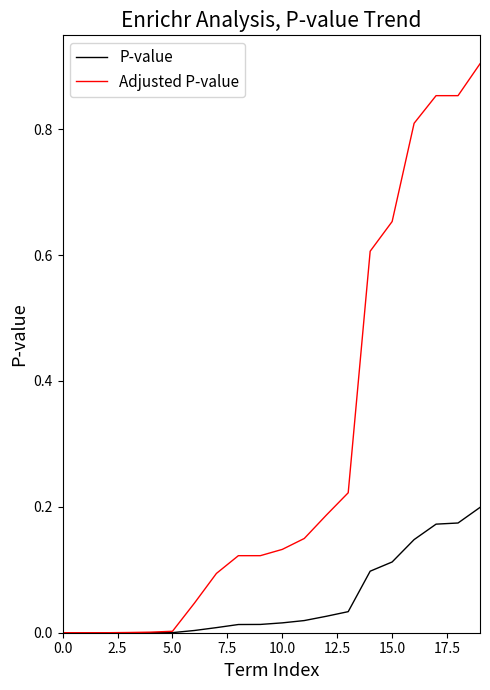

Which series has the largest total across all categories?

Adjusted P-value